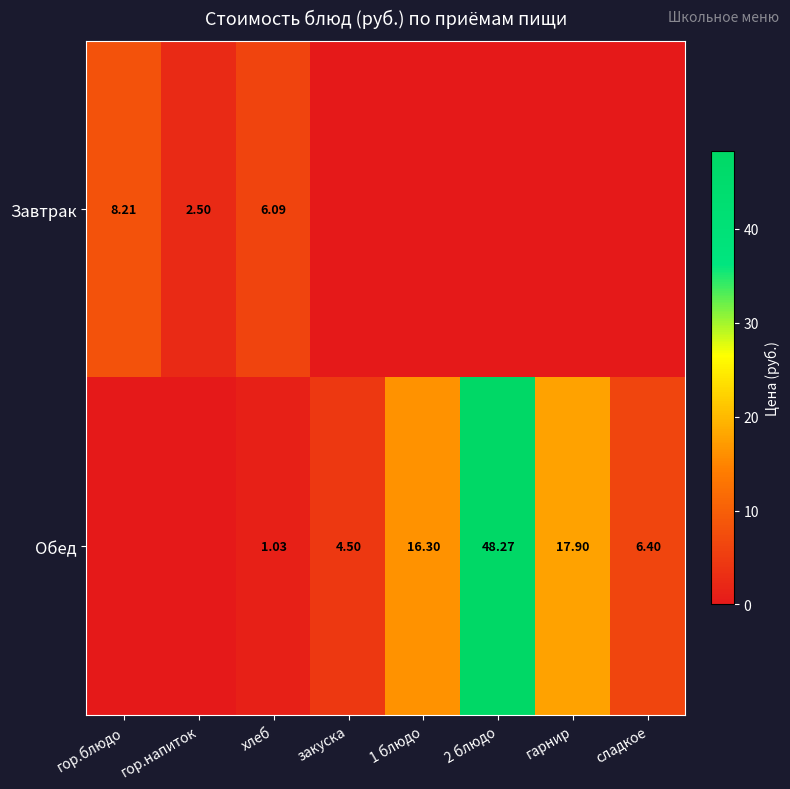

Is the value of Завтрак at гор.напиток greater than the value of Обед at гарнир?

No